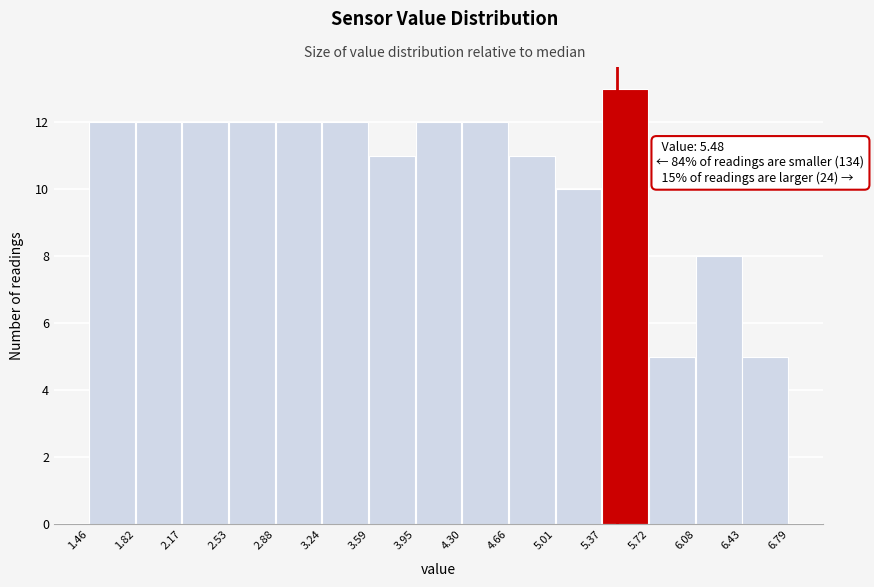

Over which range of the x-axis is the bar tallest?

5.37 to 5.72